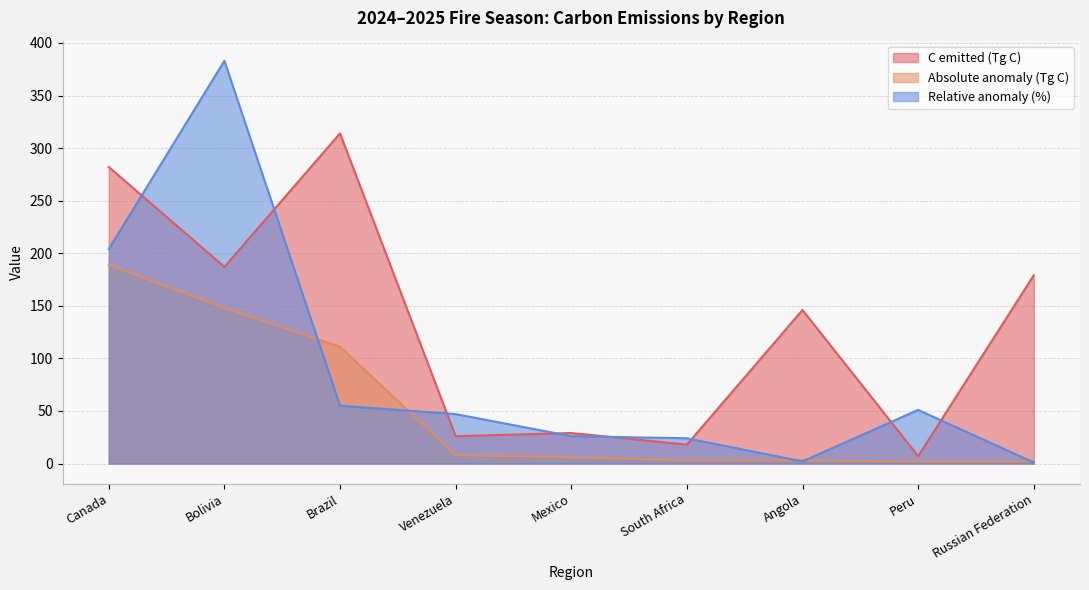

At which label does C emitted (Tg C) reach its peak?

Brazil